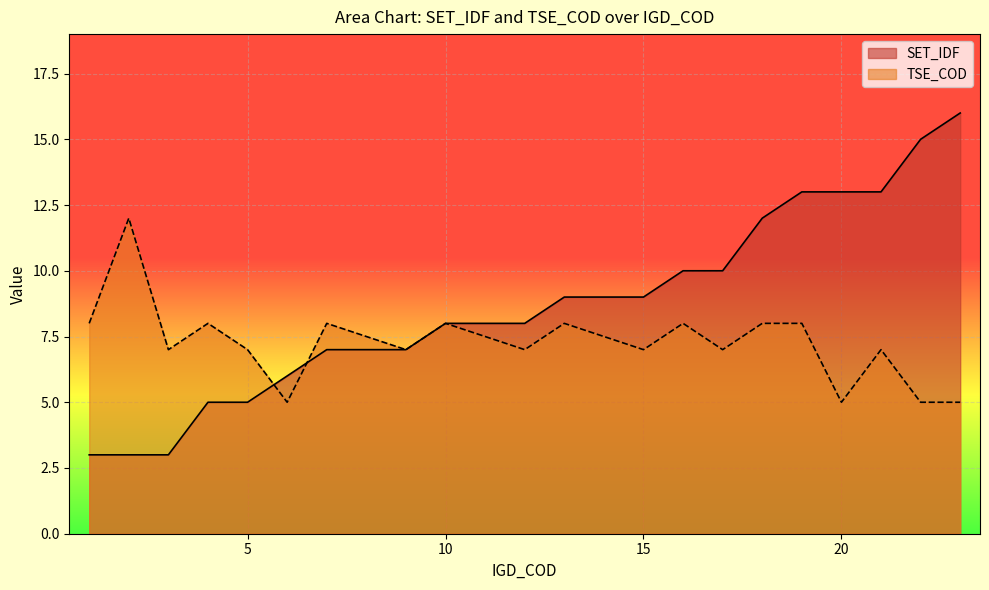

Reading left to right, list all the values displayed in this chart.

SET_IDF: 3	3	3	5	5	6	7	7	8	8	9	9	10	10	12	13	13	13	15	16
TSE_COD: 8	12	7	8	7	5	8	7	8	7	8	7	8	7	8	8	5	7	5	5